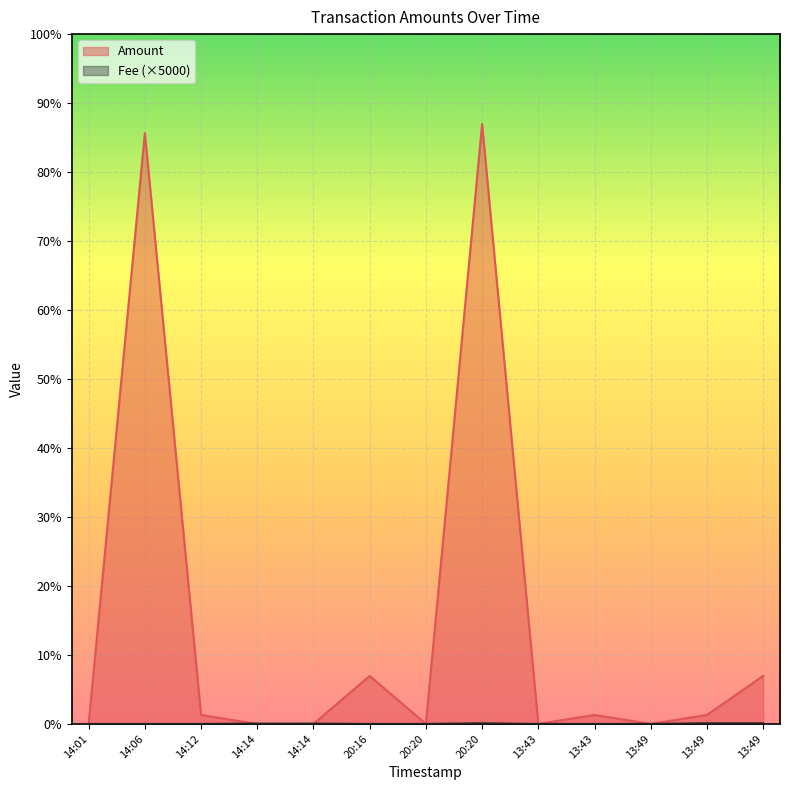

True or false: the data shows 0.3 at 14:14.

True